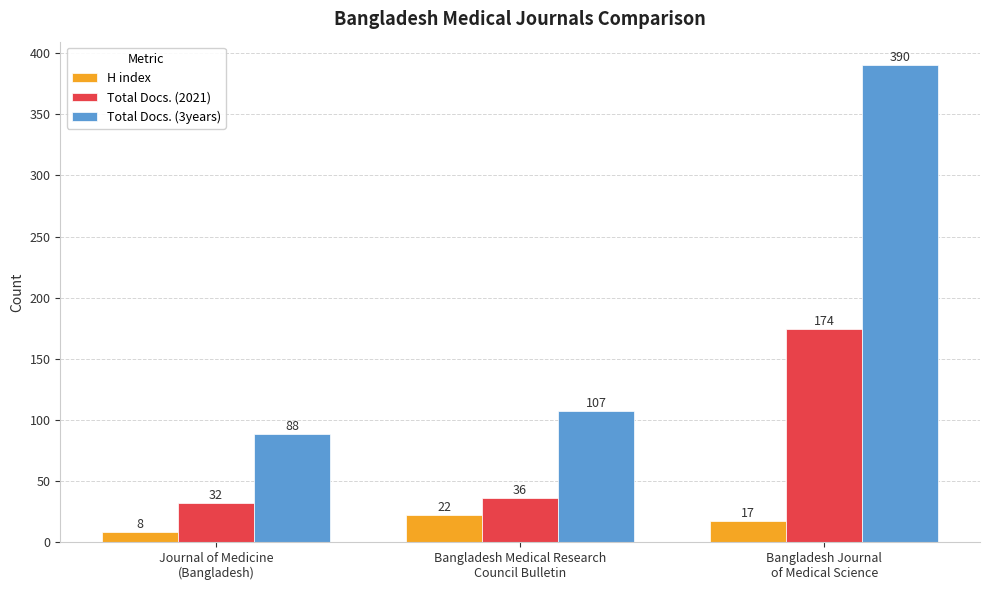

At which category is the sum across all series the highest?

Bangladesh Journal
of Medical Science